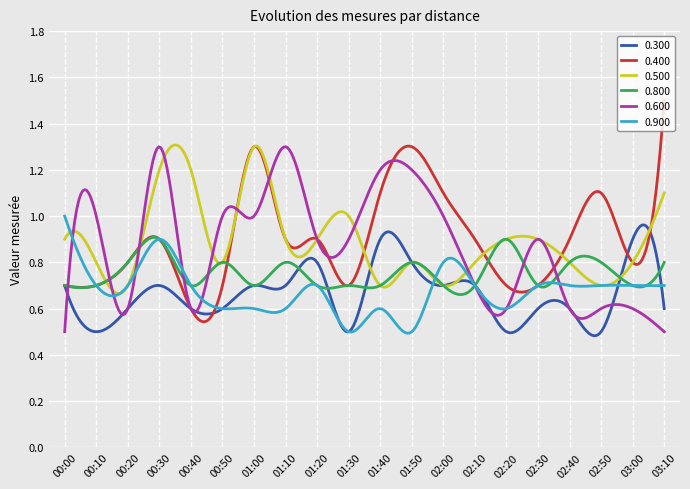

What are all the series names shown in the legend?

0.300, 0.400, 0.500, 0.800, 0.600, 0.900